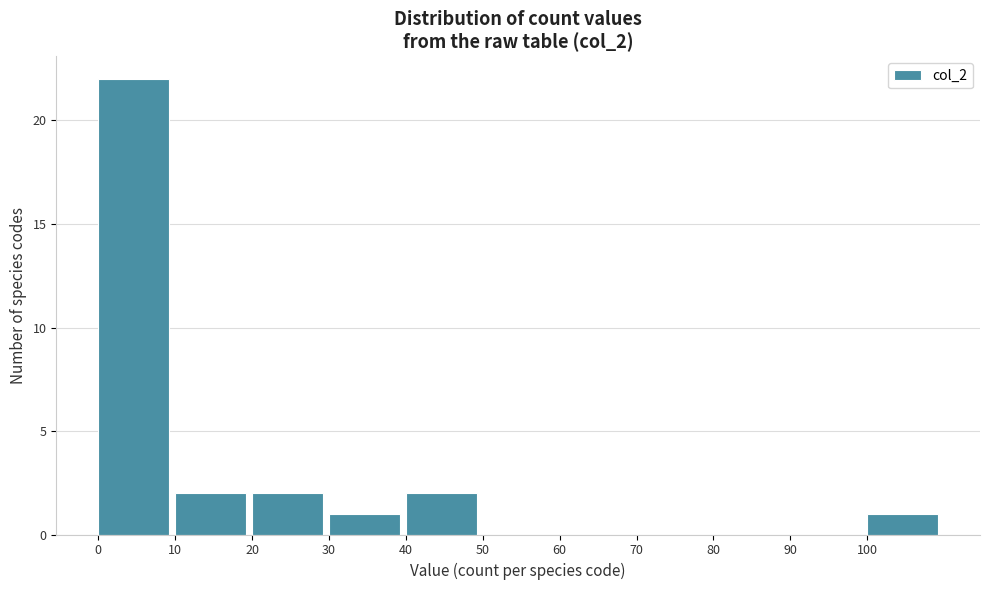

Which range on the x-axis has the tallest bar?

0 to 10